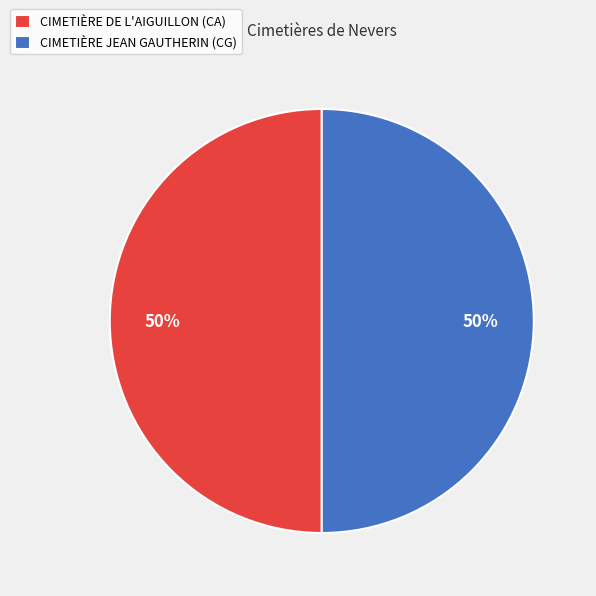

True or false: CIMETIÈRE DE L'AIGUILLON (CA) accounts for 38% of the total.

False